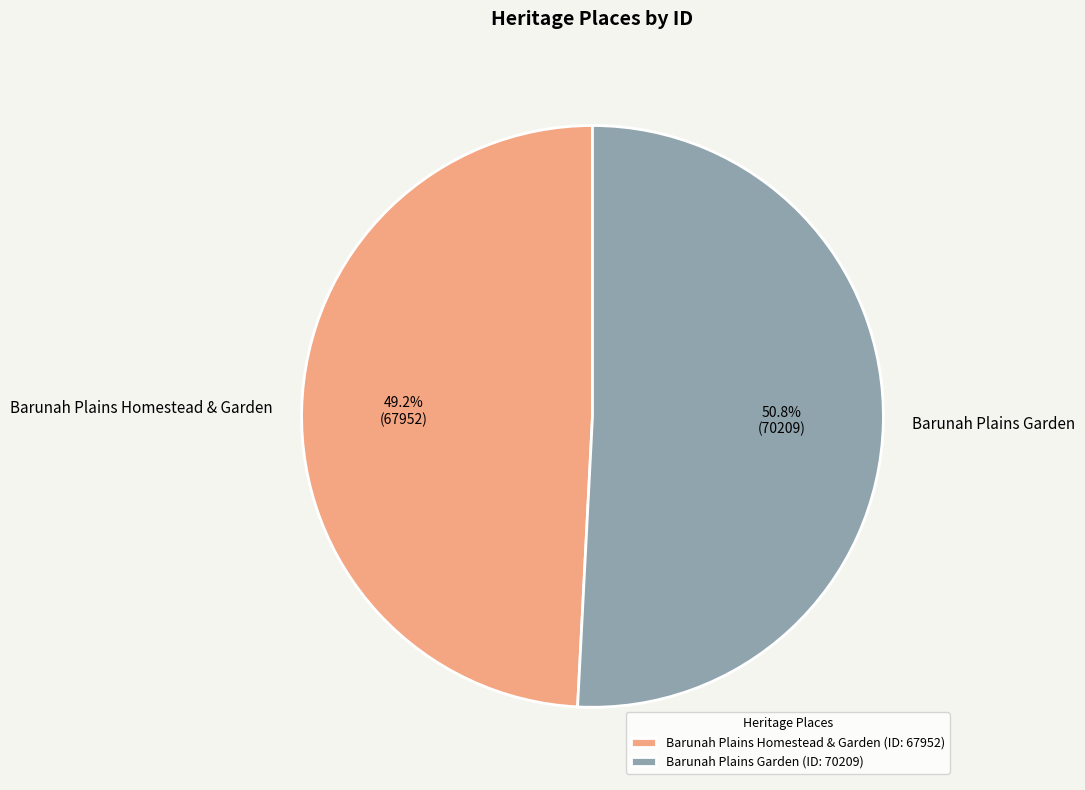

How many slices are in this pie chart?

2